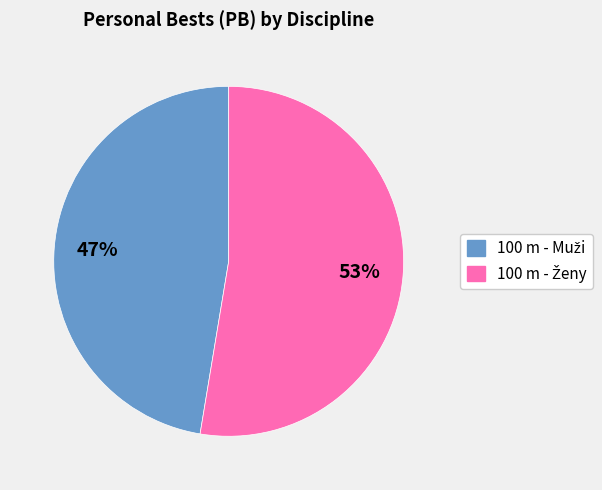

What is the smallest slice in the pie chart?

100 m - Muži